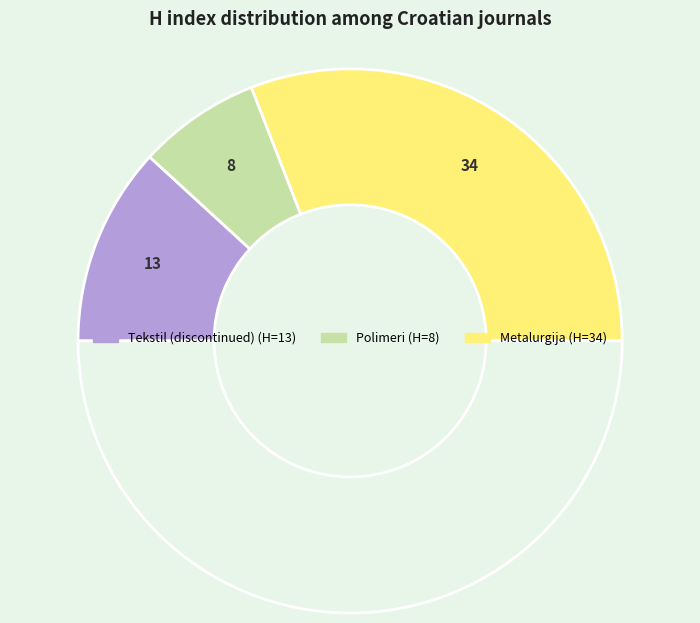

Rank the categories by value from highest to lowest.

Metalurgija, Tekstil (discontinued), Polimeri